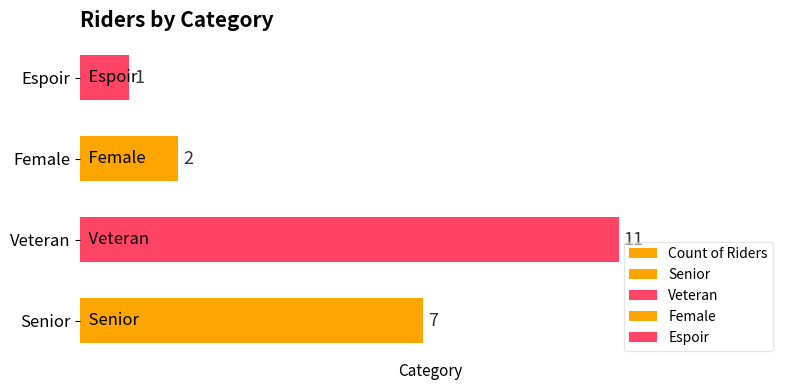

The chart shows a value of 2 at Espoir. True or false?

False